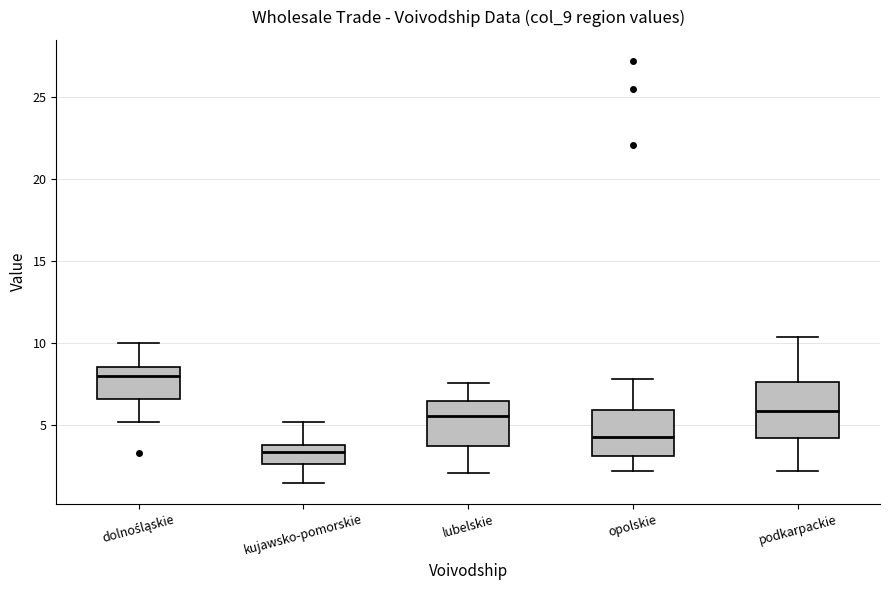

Which box is the tallest, from its lower edge to its upper edge?

podkarpackie